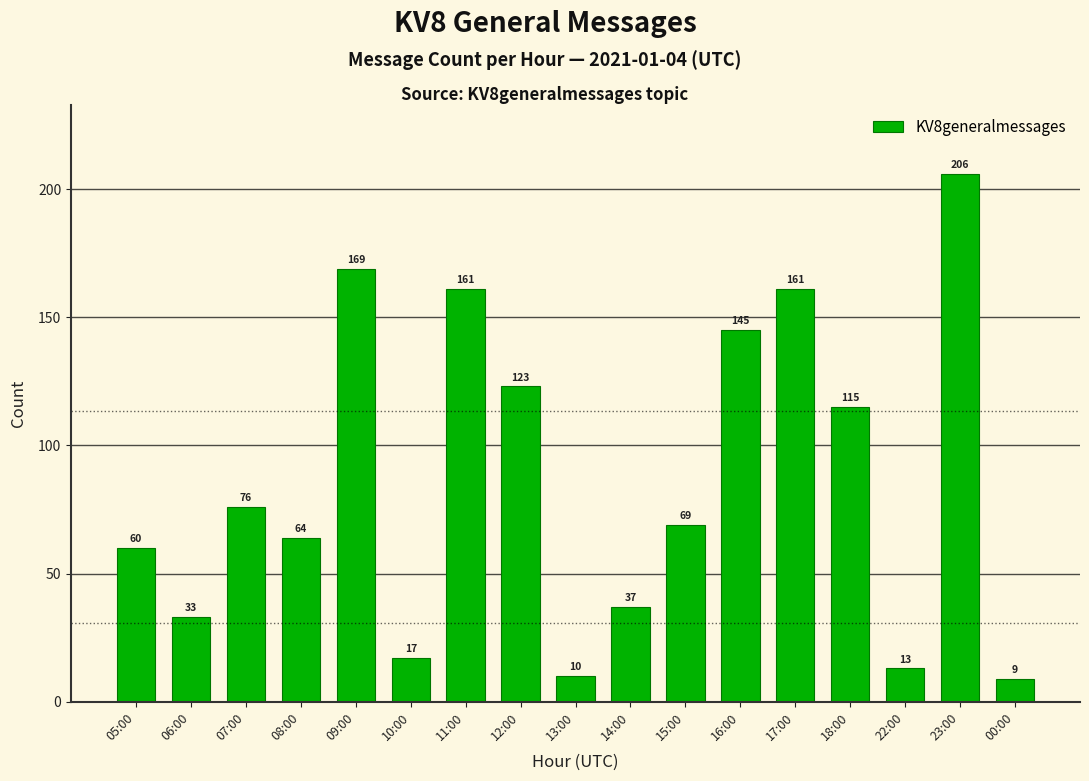

Approximately how many times larger is the value at 12:00 compared to 16:00?

0.8